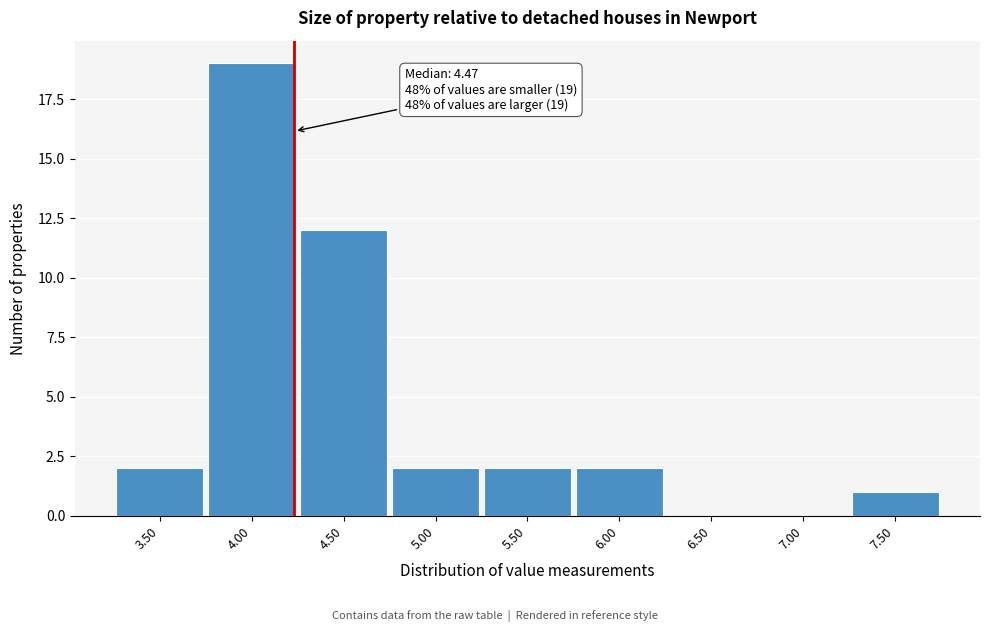

Reading right to left, what are all the values shown in this chart?

7.50=1	7.00=0	6.50=0	6.00=2	5.50=2	5.00=2	4.50=12	4.00=19	3.50=2